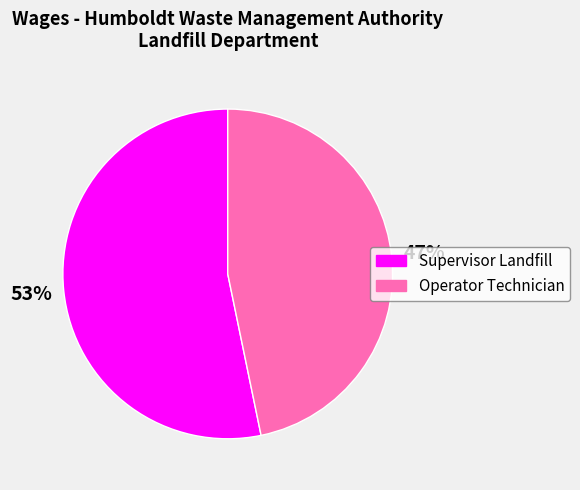

How many segments does this pie chart have?

2